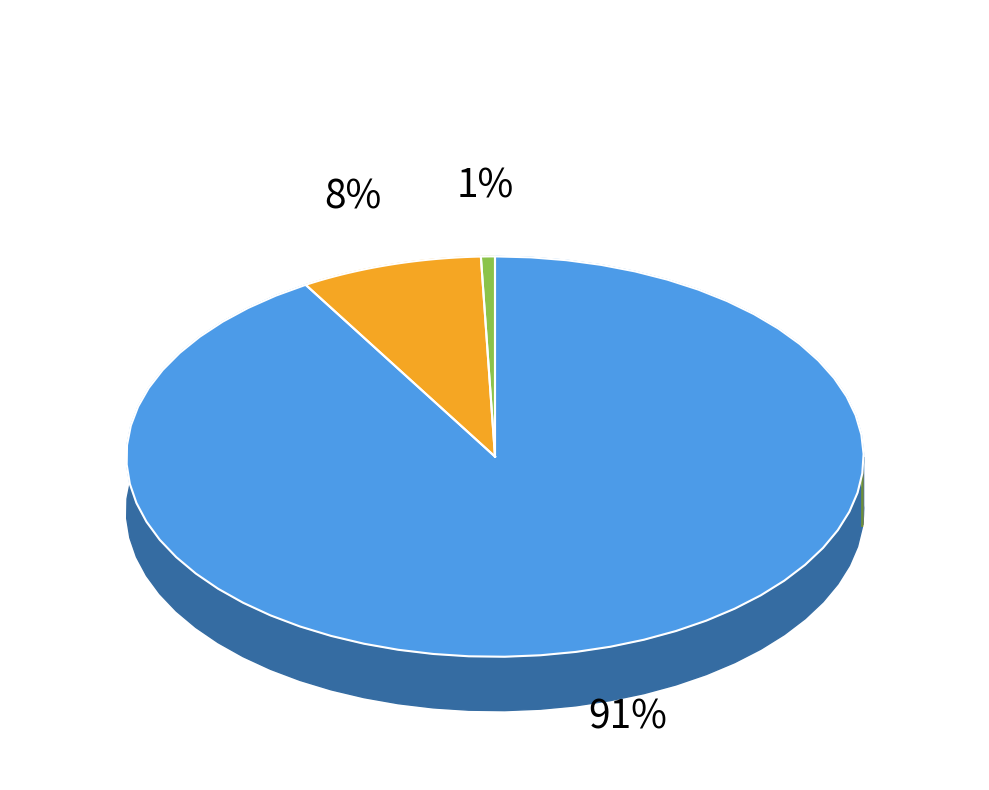

True or false: ABVI accounts for 1% of the total.

False